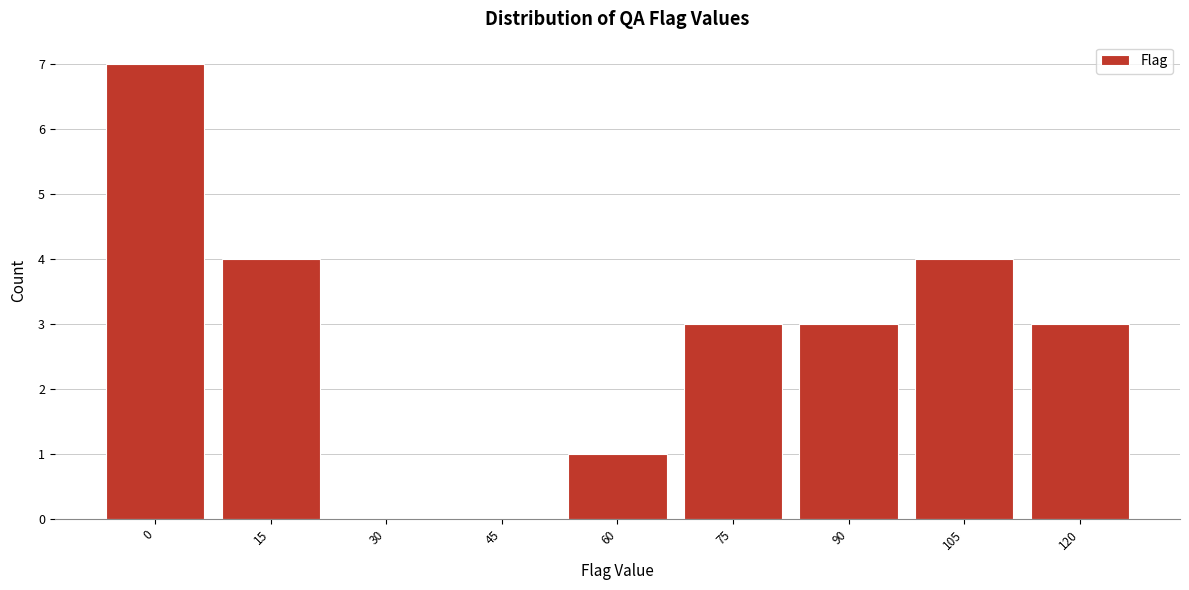

Reading left to right, extract all data points from this chart.

0=7	15=4	30=0	45=0	60=1	75=3	90=3	105=4	120=3